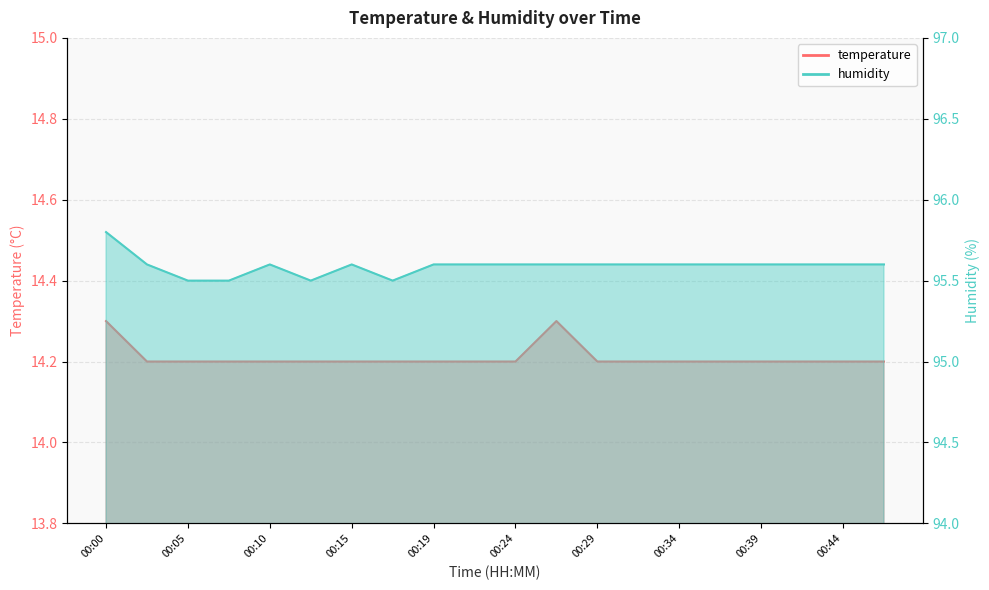

At how many categories does at least one series exceed 17?

20